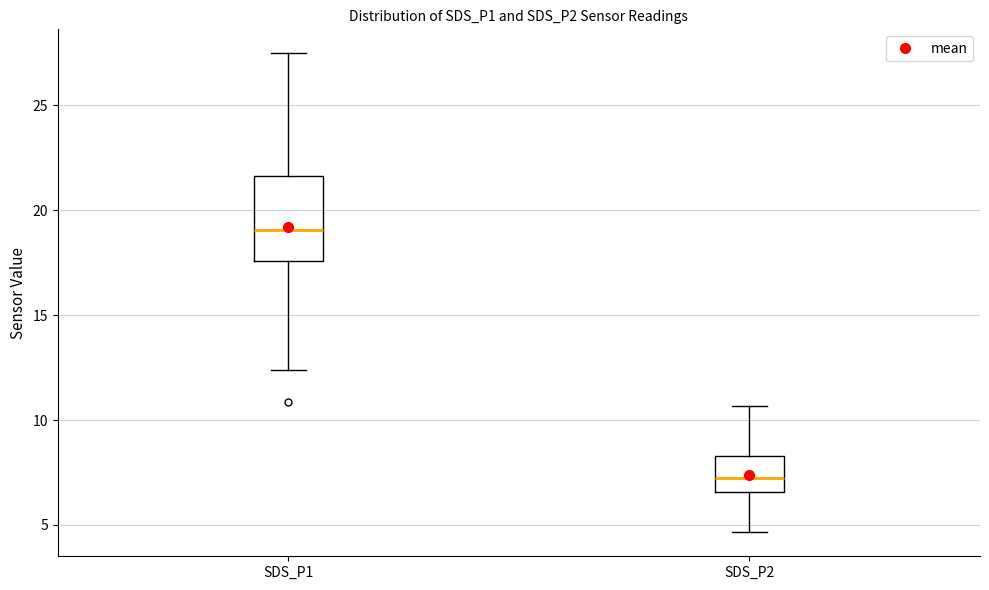

Where does the lower whisker of the box for SDS_P2 end on the y-axis? The values are not printed on the chart, so give them approximately, as read against the axis.

4.5